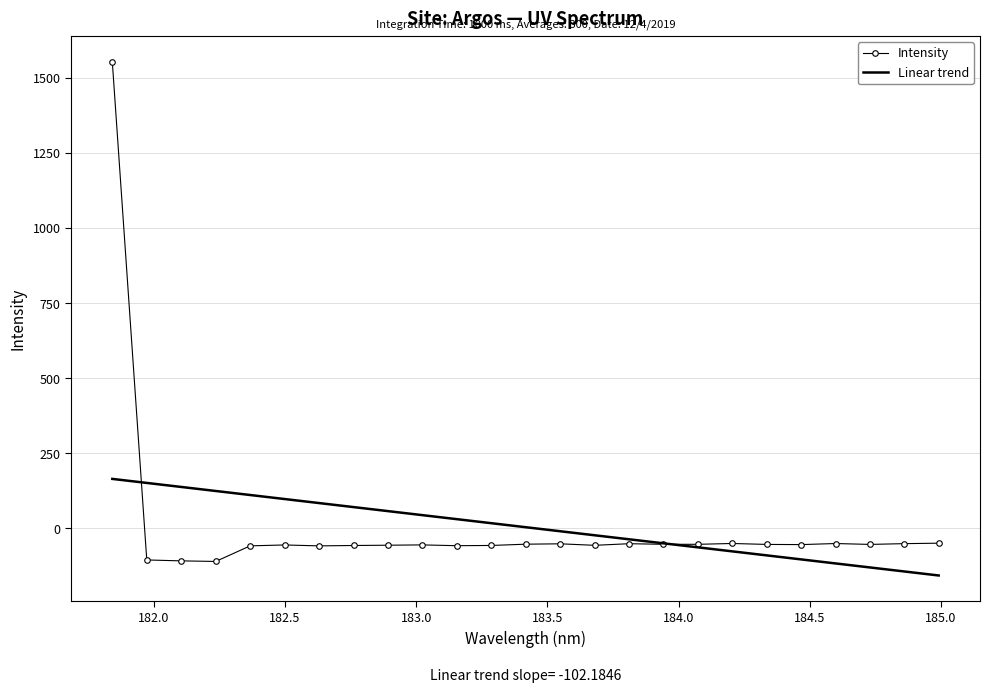

What is the greatest value displayed?

1555.3